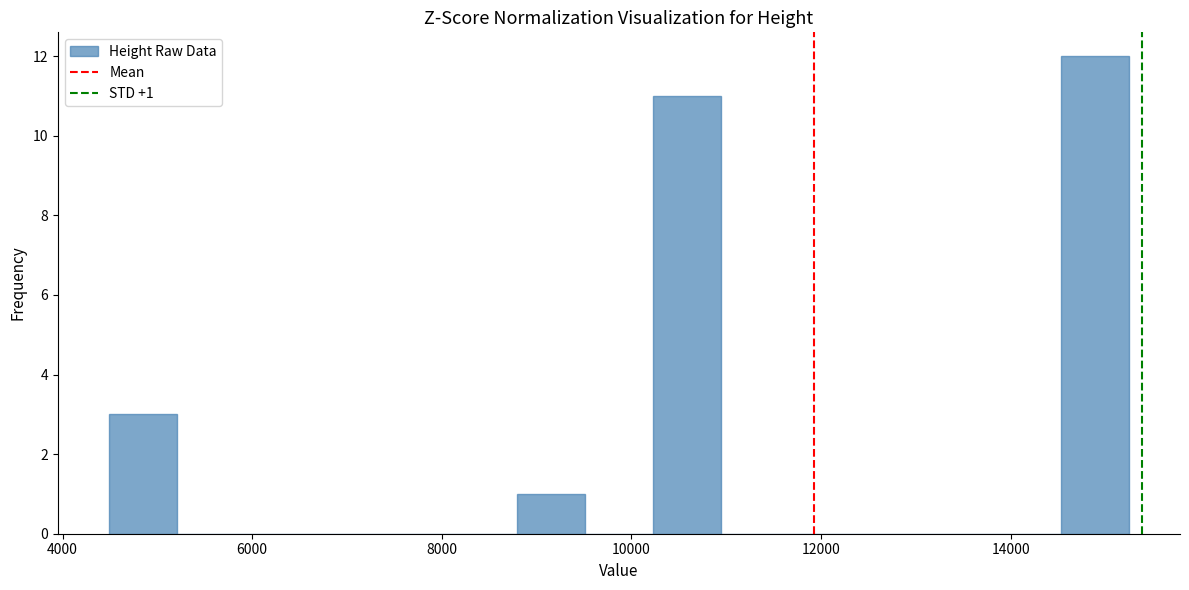

Read against the x-axis, roughly where is the centre of the tallest bar?

14800